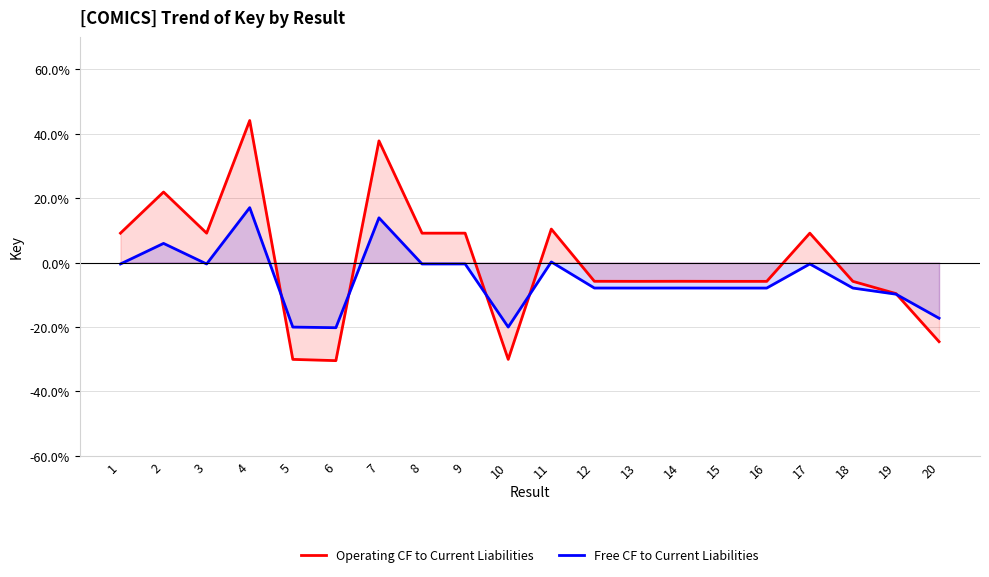

What are all the series names shown in the legend?

Operating CF to Current Liabilities, Free CF to Current Liabilities